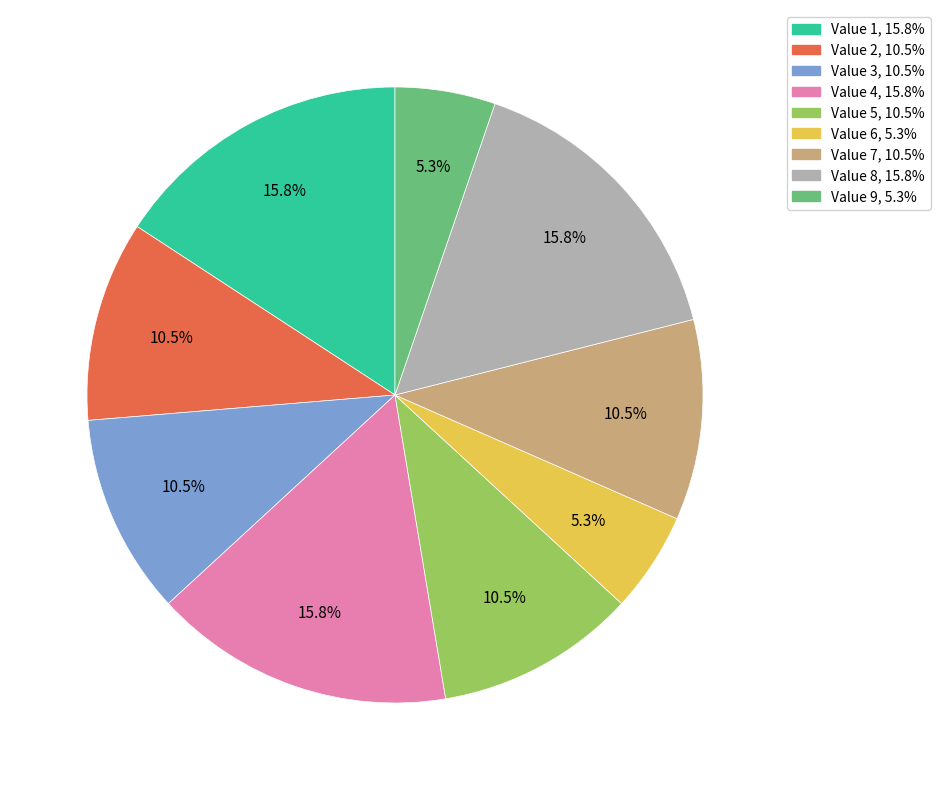

Does any single category account for the majority?

No